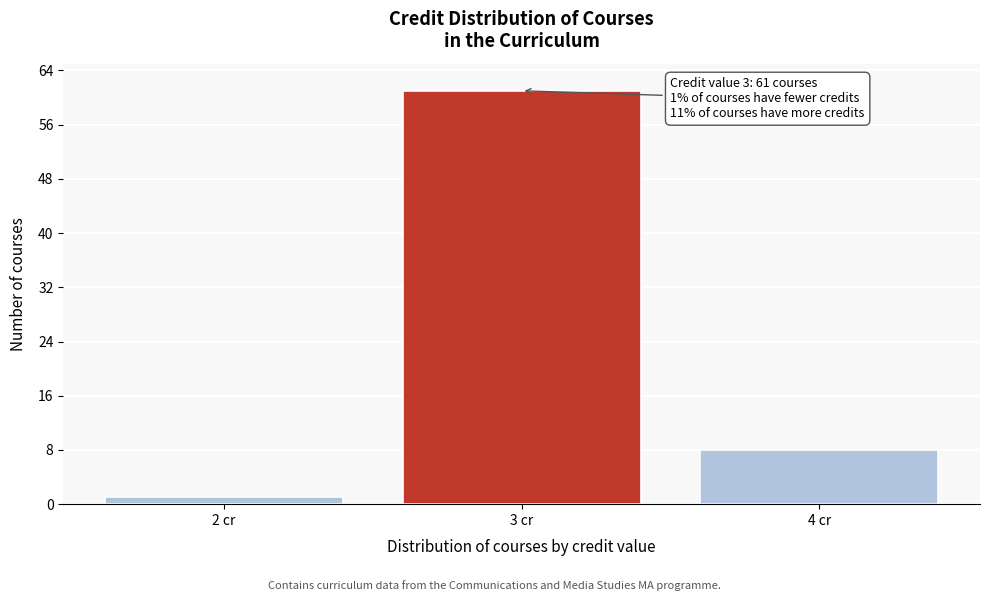

Reading left to right, extract all data points from this chart.

1	61	8